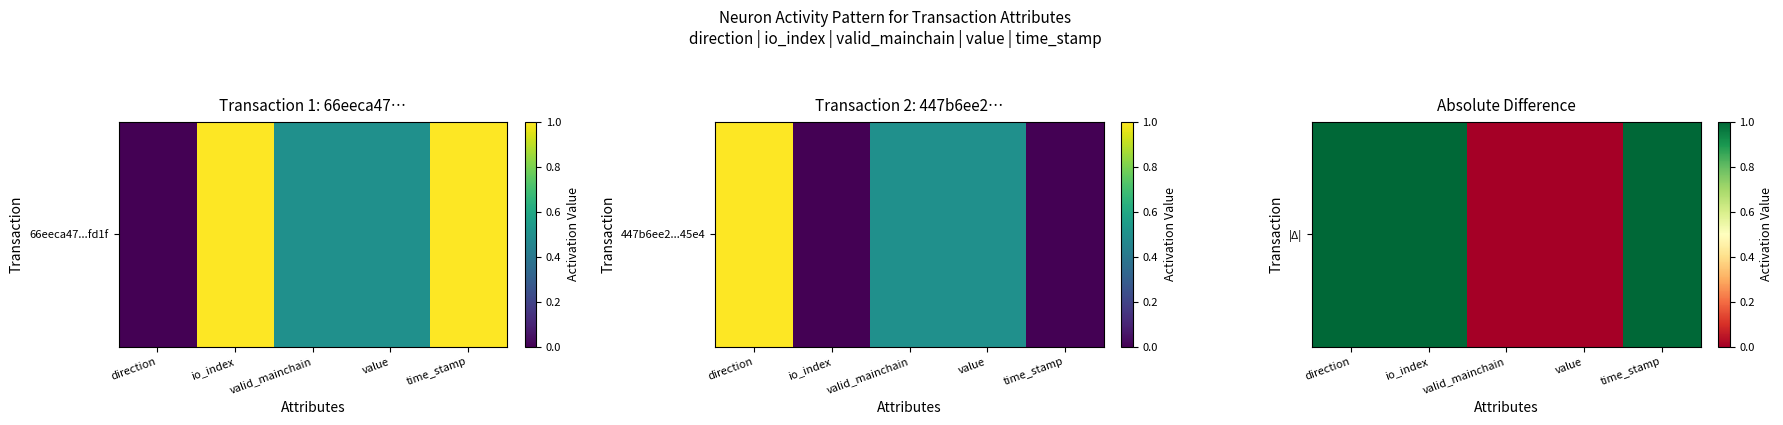

How many distinct data groups are displayed?

1